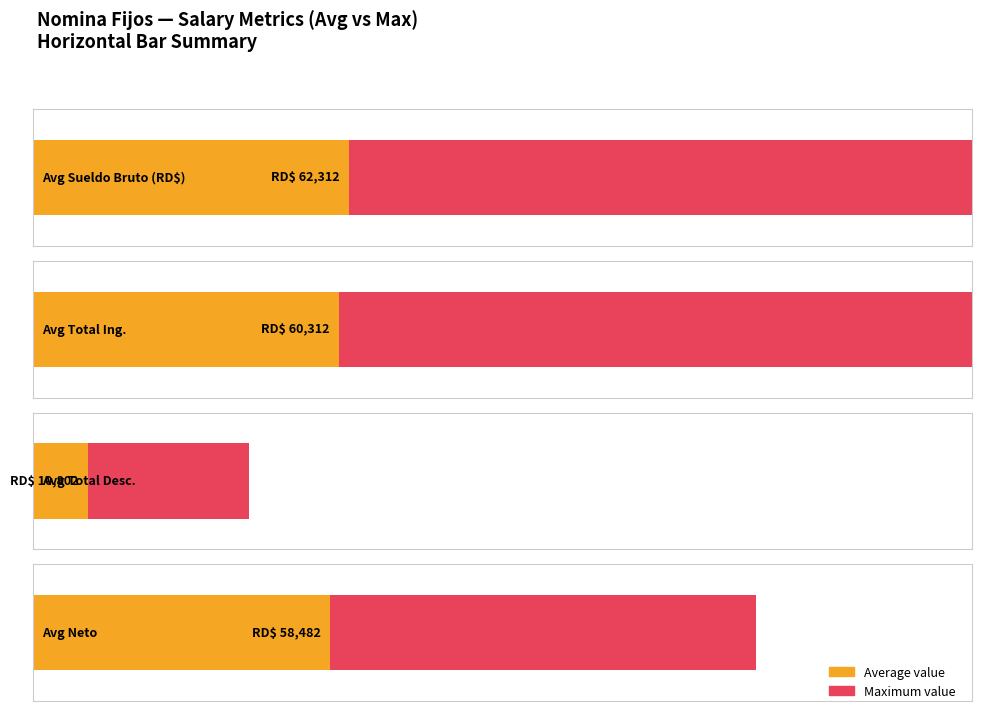

Where is Total Ing. nearest to the value 100750?

5